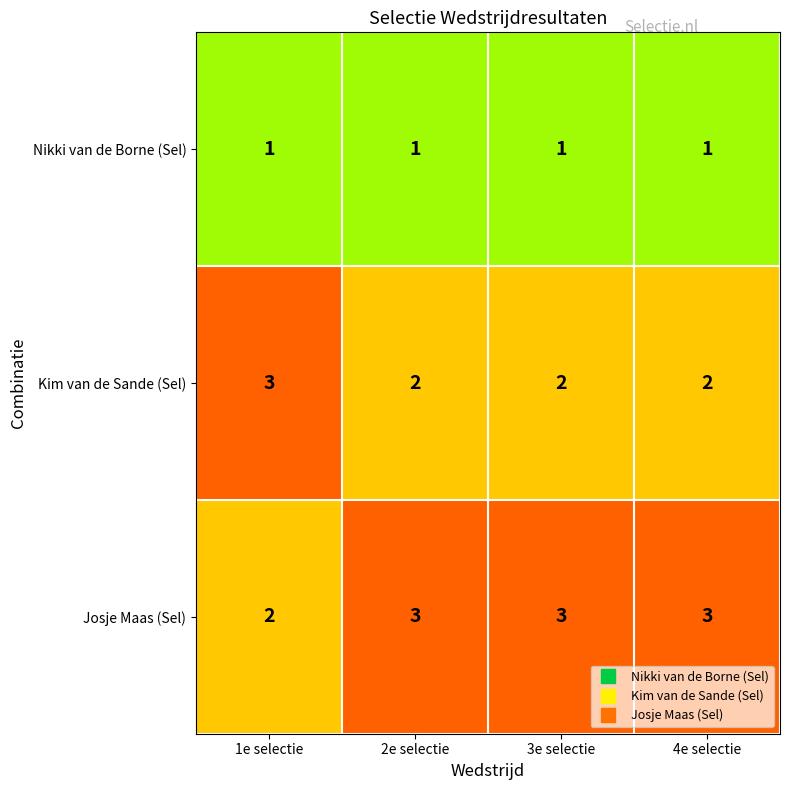

What is the sum of all Josje Maas (Sel) values?

11